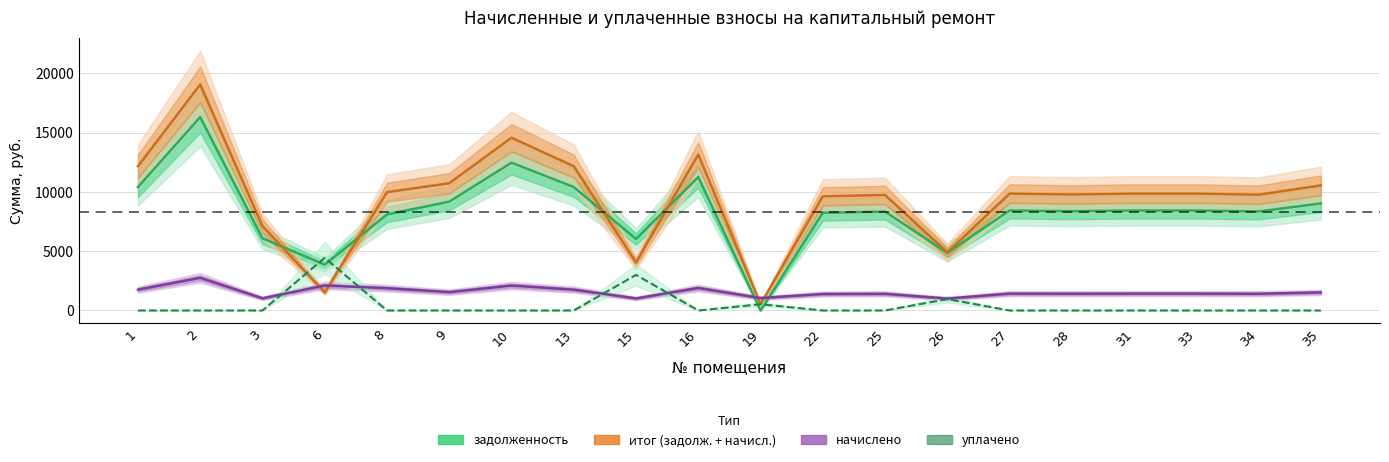

How many categories are shown in the chart?

20